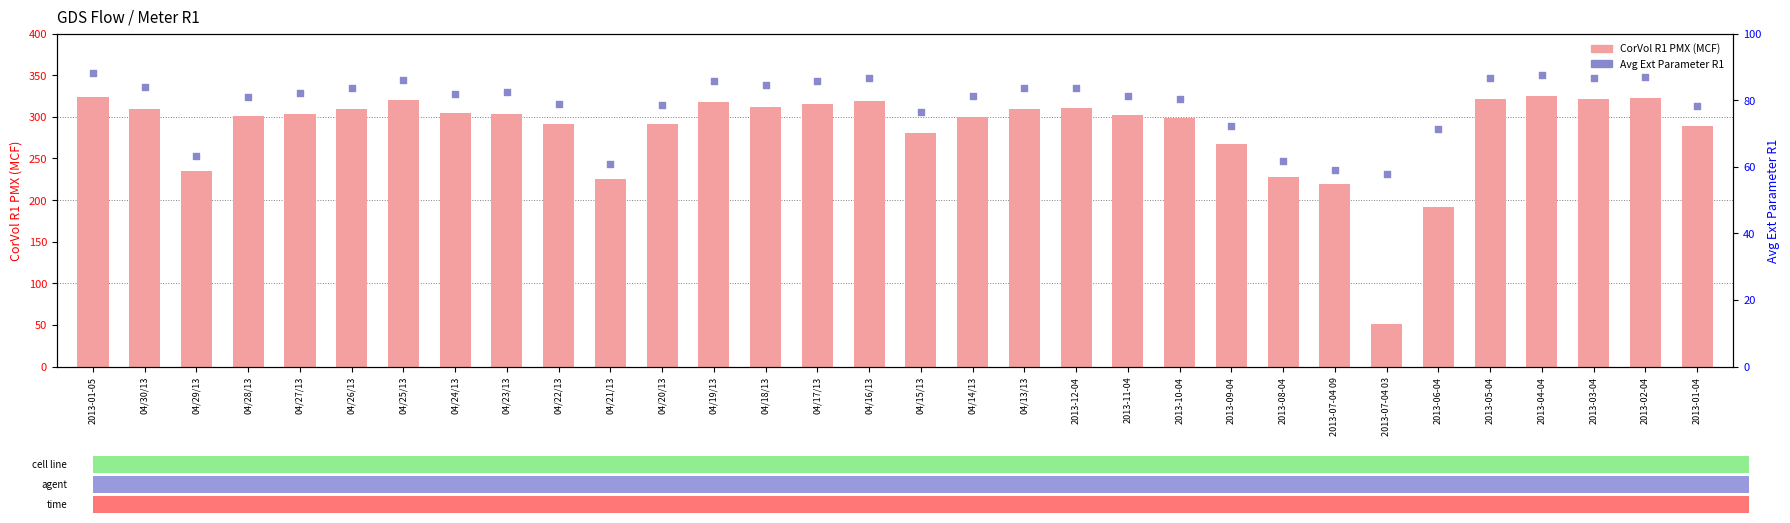

Which series has the widest spread of Y values?

CorVol R1 PMX (MCF)